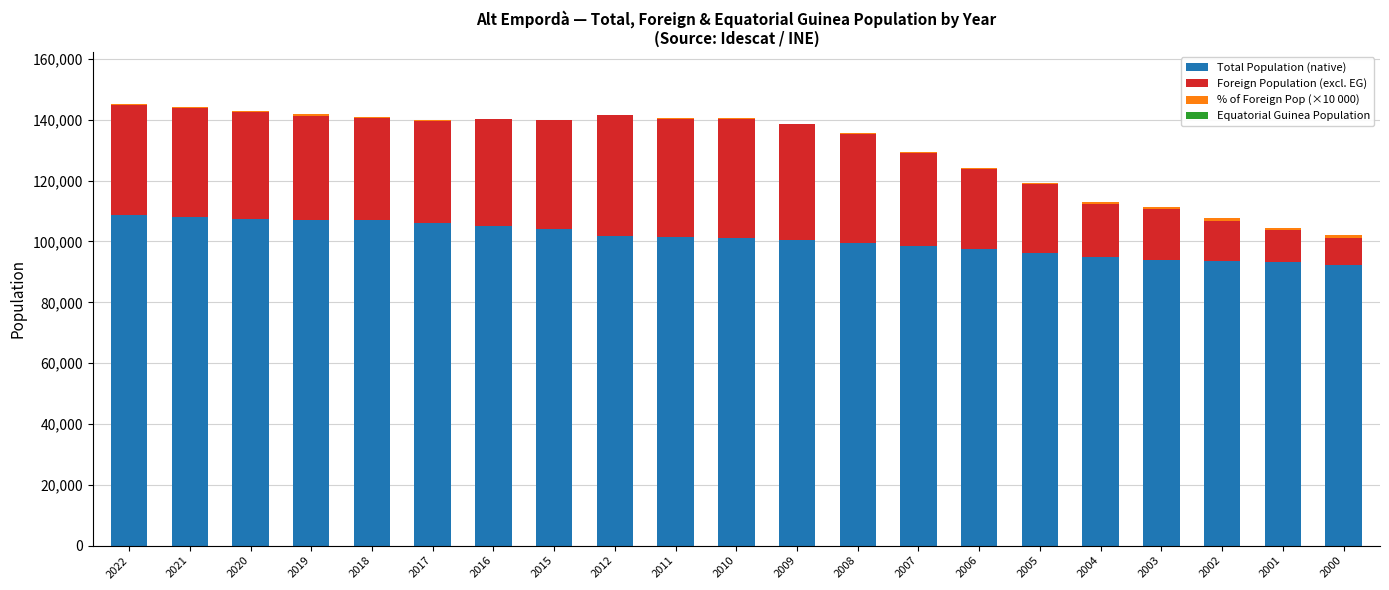

What is the sum of all Total Population (native) values?

2118235